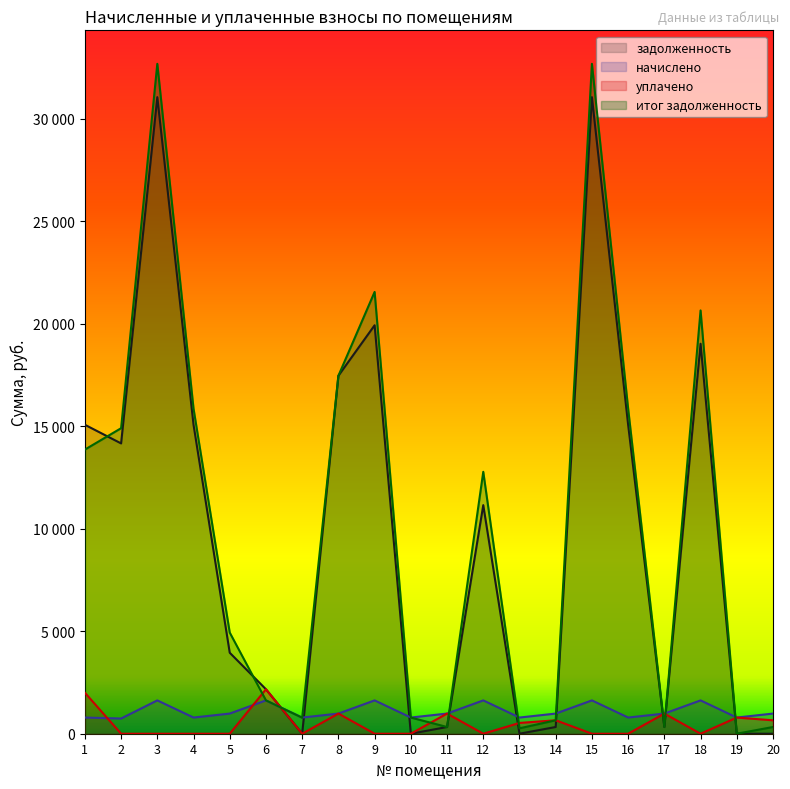

What is the total value across all series at 16?

31723.7